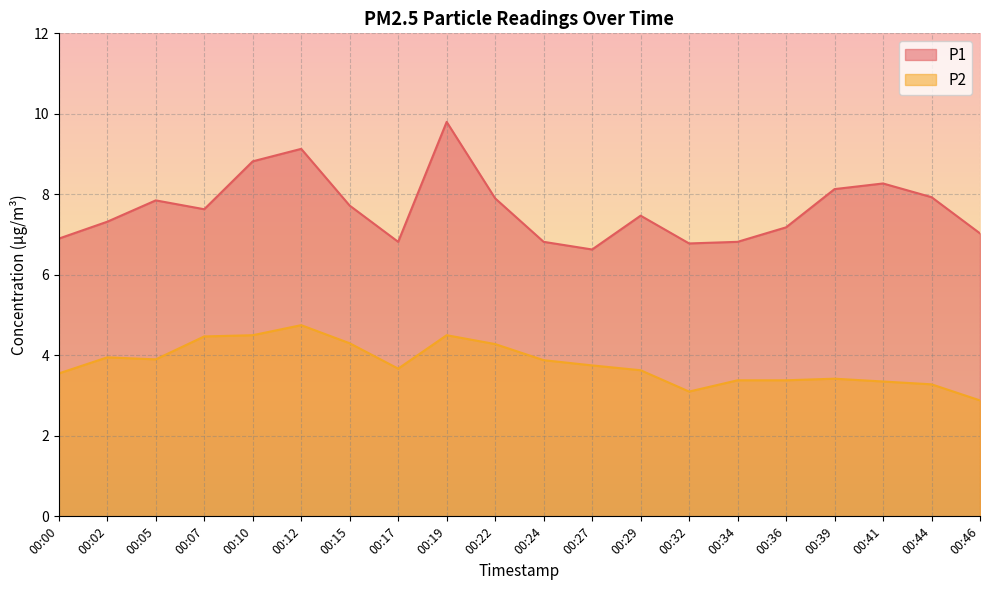

How many lines are shown in the chart?

2